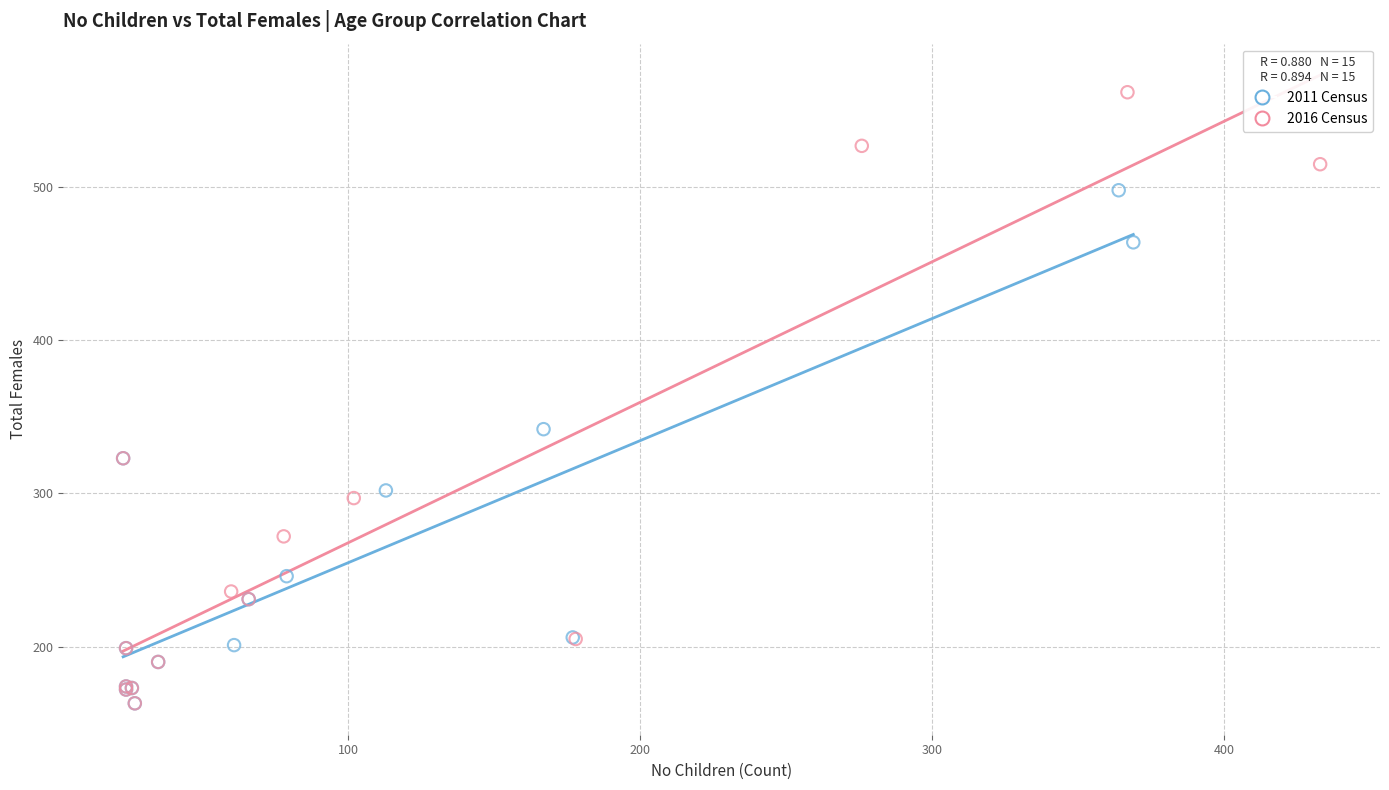

Which series contains the highest Y value?

2016 Census